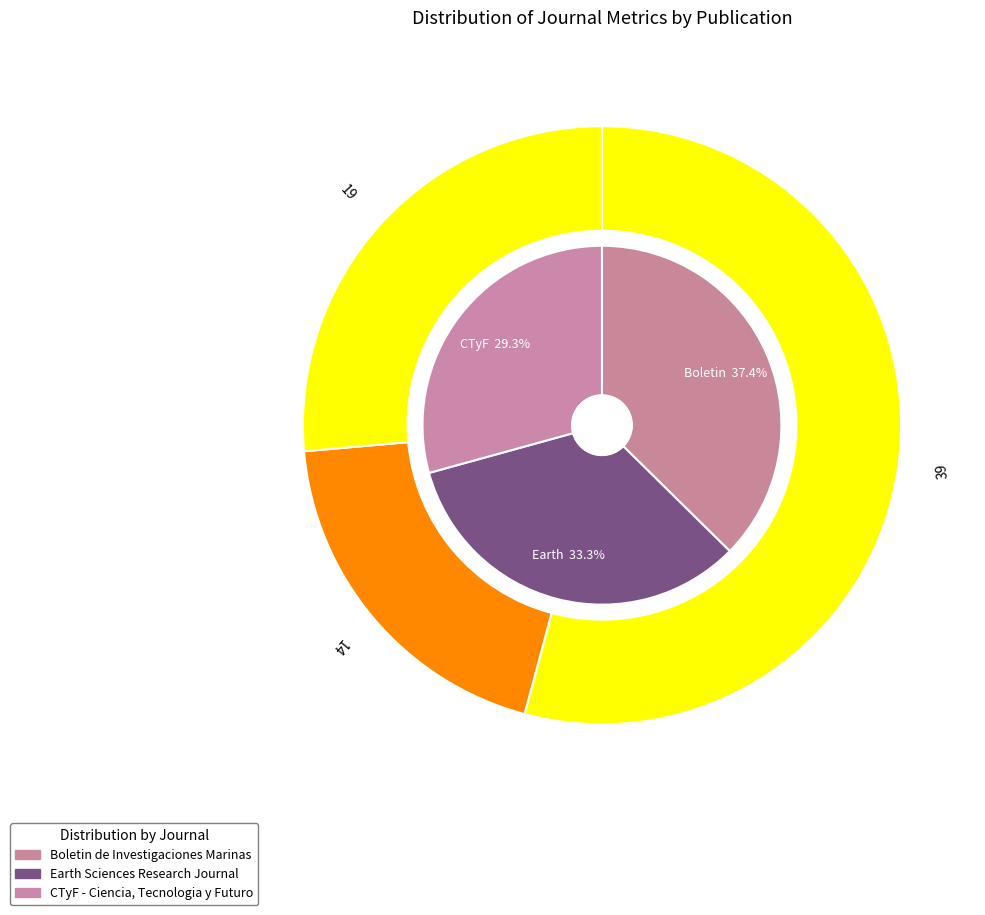

To the nearest percent, what is the average slice percentage?

33%